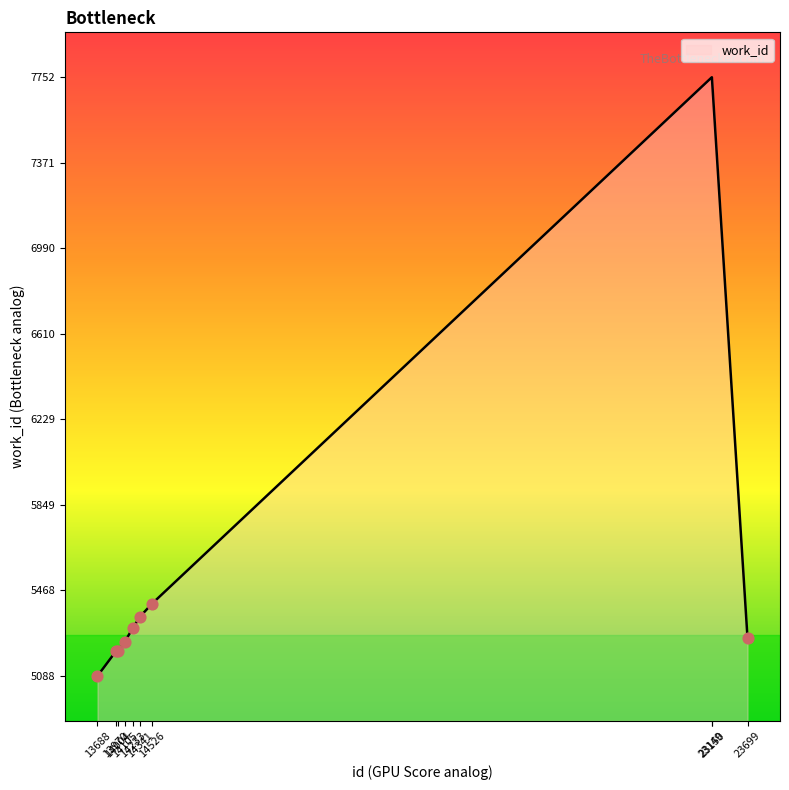

Between 14105 and 14233, which is larger?

14233